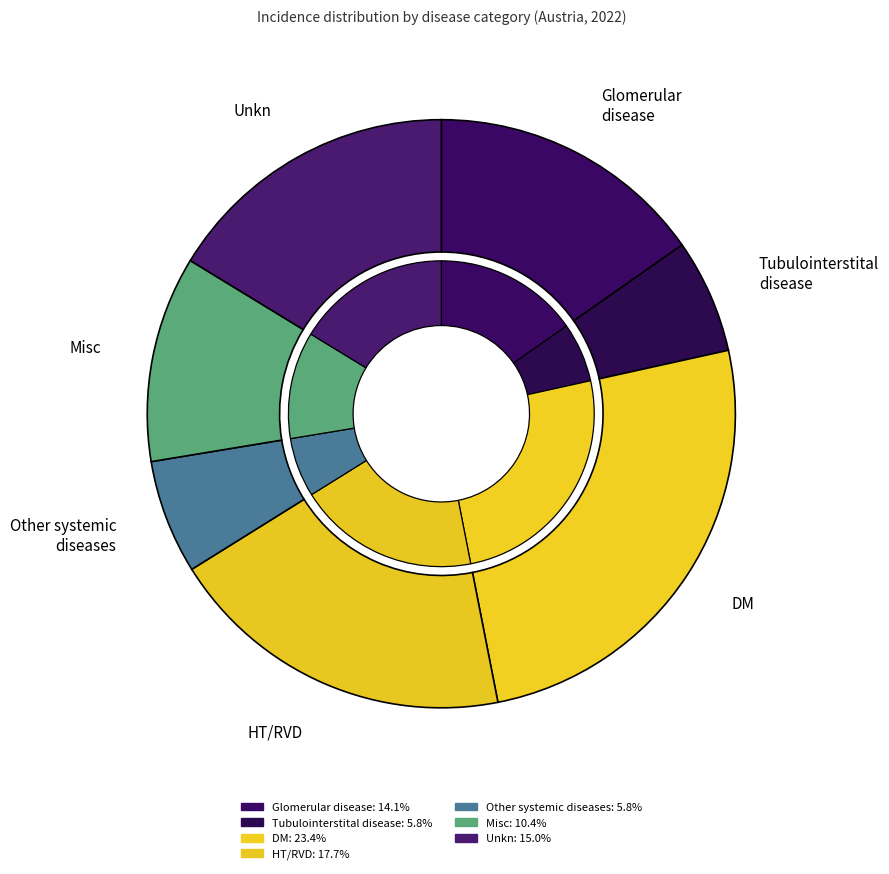

Which category has the biggest portion of the pie?

DM